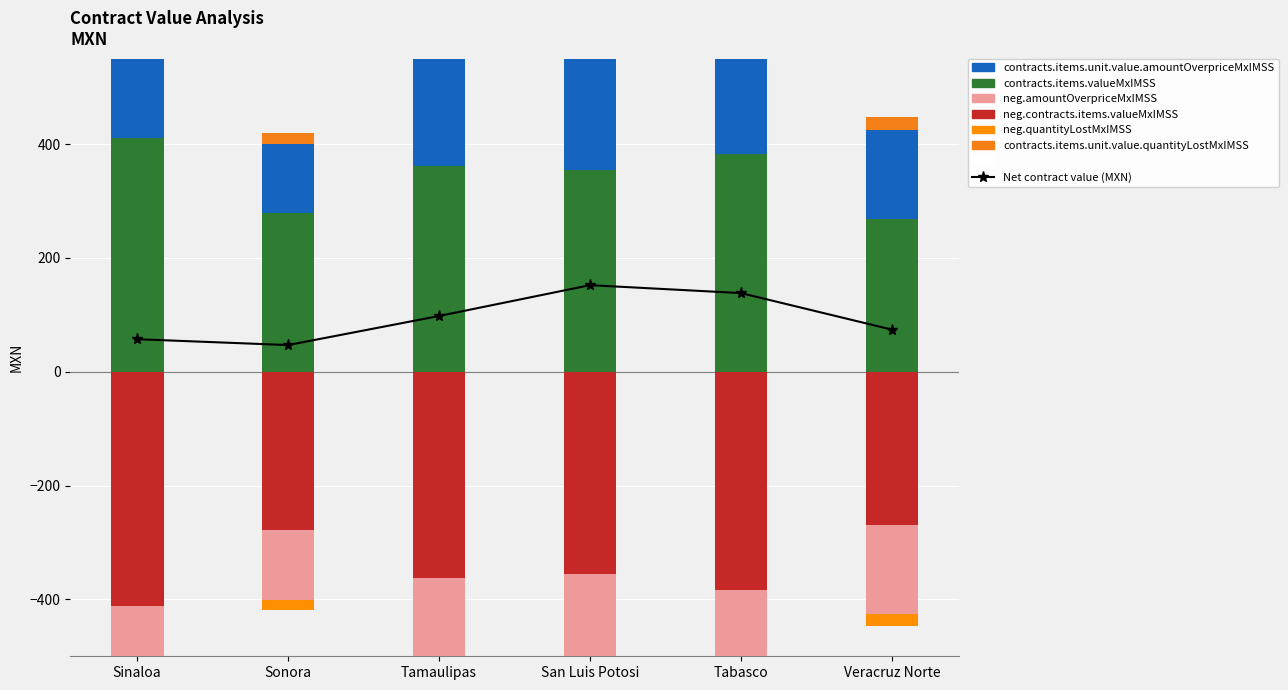

Which series has the largest range (max minus min)?

contracts.items.unit.value.amountOverpriceMxIMSS